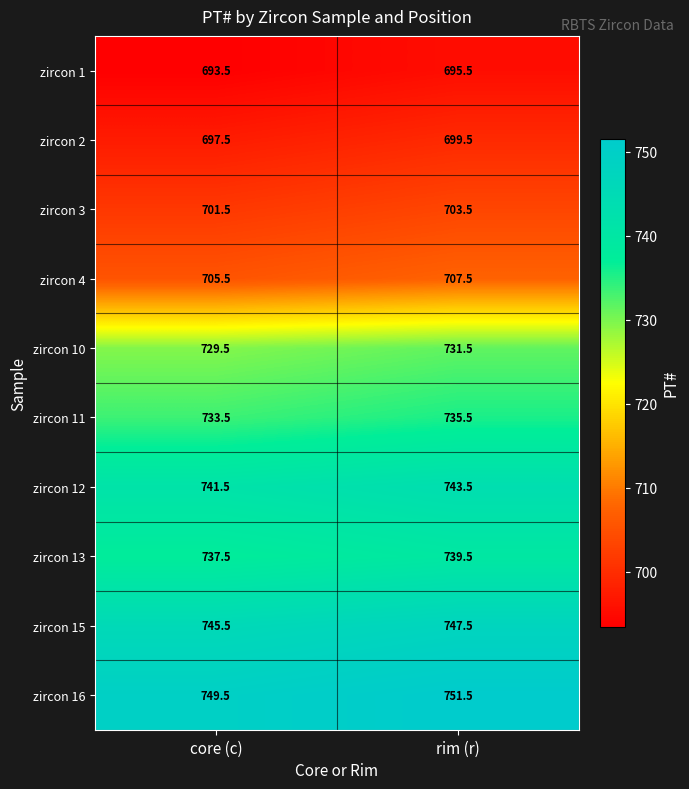

What is the greatest value displayed?

751.5